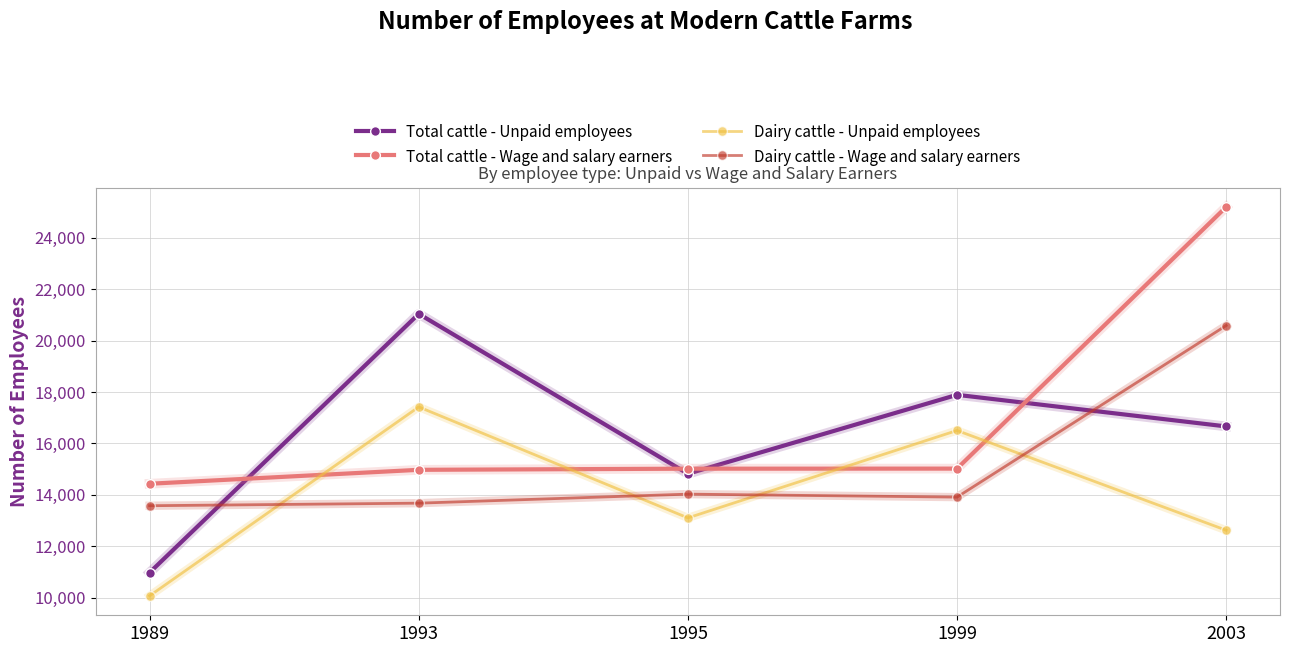

What is the difference between the highest and lowest values at 2003?

12575